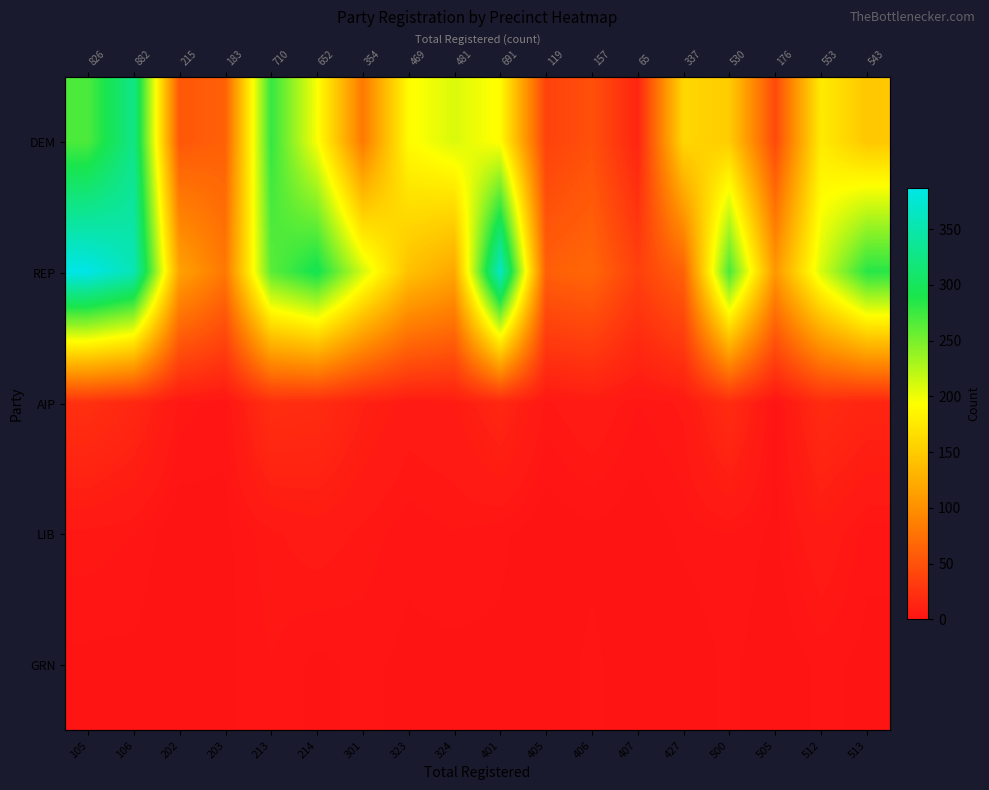

What is the total value across all series at 106?

704